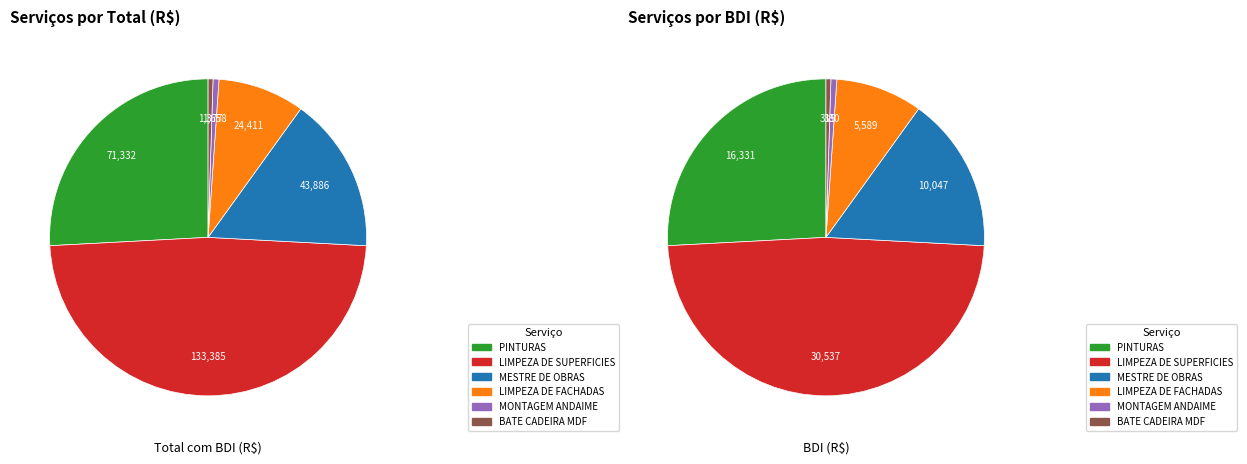

Is the sum of LIMPEZA DE SUPERFICIES and BATE CADEIRA MDF greater than half?

No